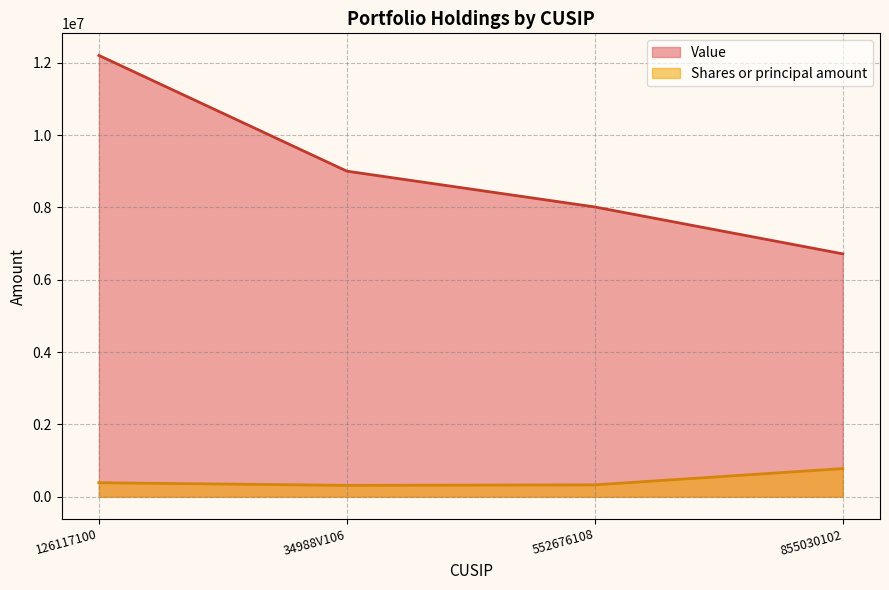

What is the greatest value displayed?

12201000